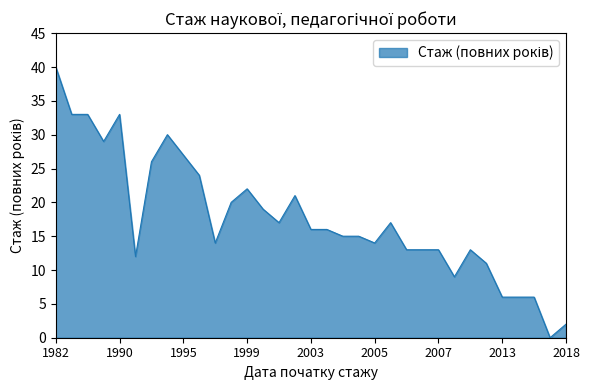

How many distinct data groups are displayed?

1